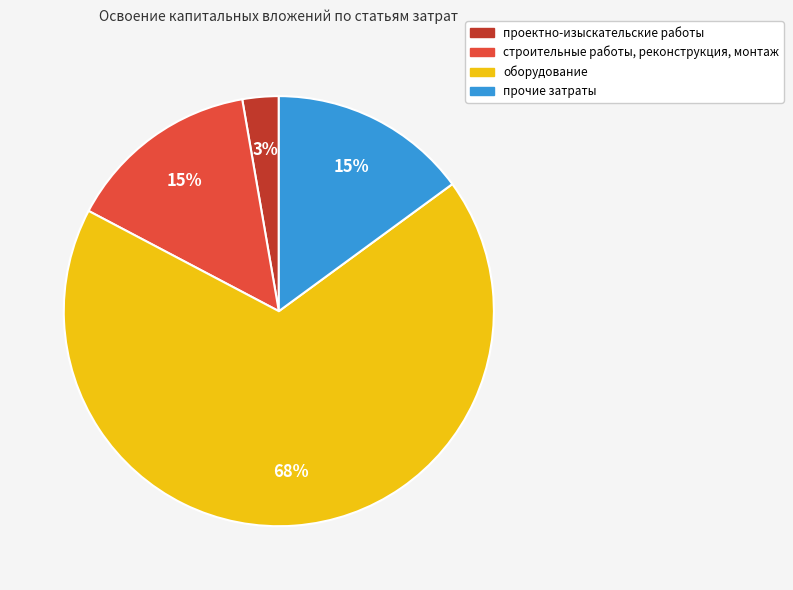

Do оборудование and прочие затраты together represent more than half of the pie?

Yes